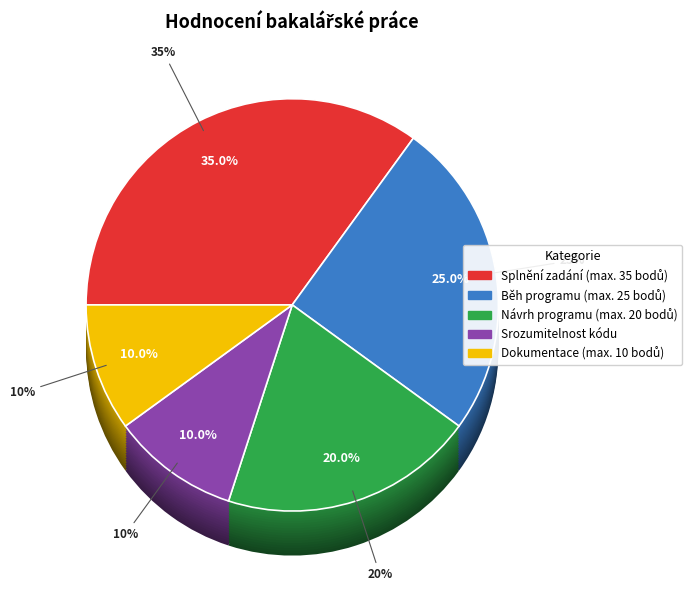

Is there a majority slice in this chart?

No